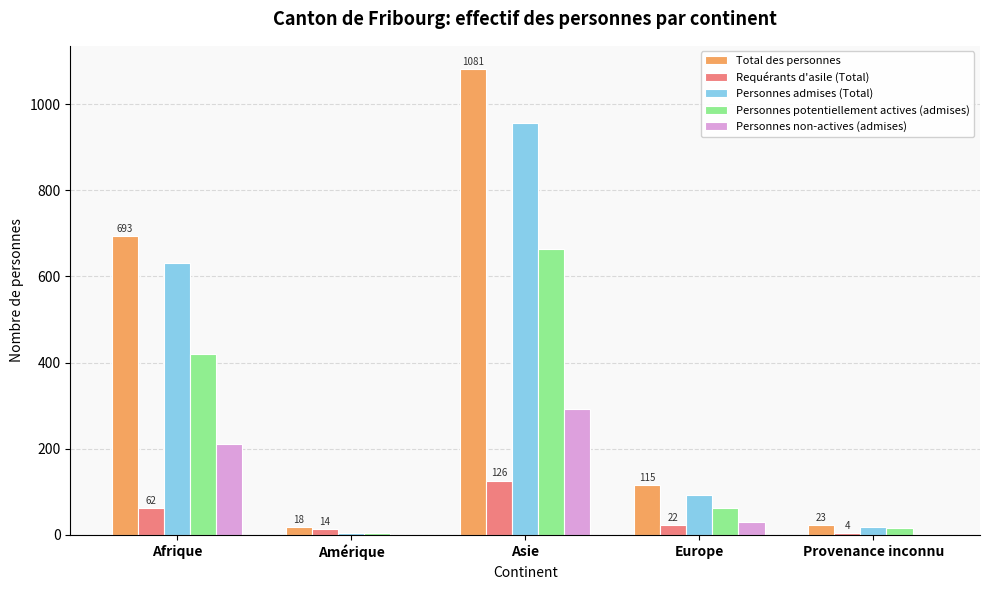

At which label does Personnes potentiellement actives (admises) reach its peak?

Asie